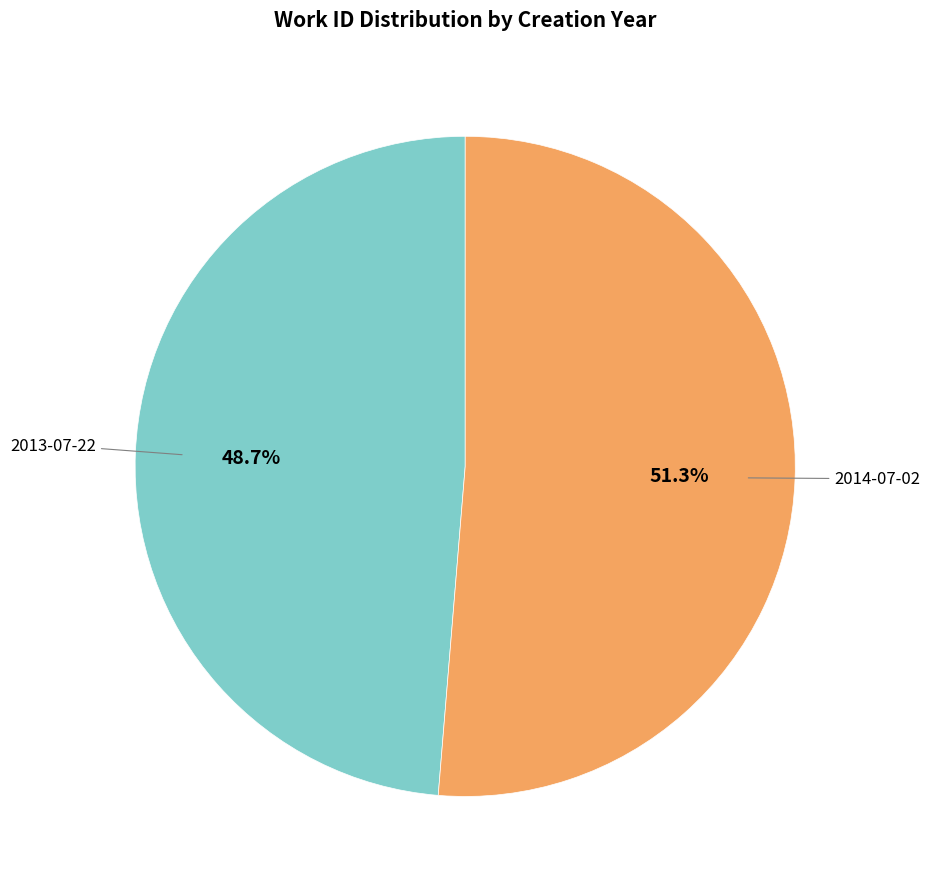

How many segments does this pie chart have?

2